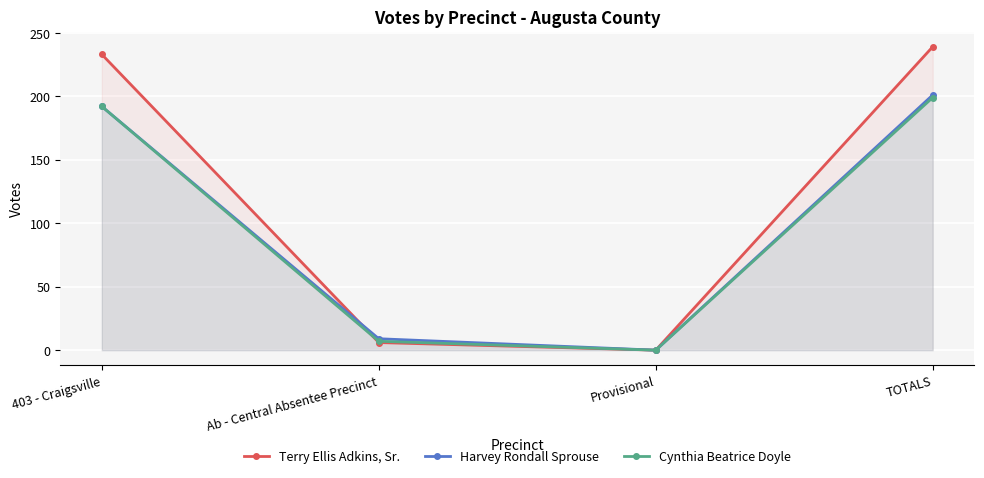

List the labels in order of Terry Ellis Adkins, Sr. value, smallest first.

Provisional, Ab - Central Absentee Precinct, 403 - Craigsville, TOTALS